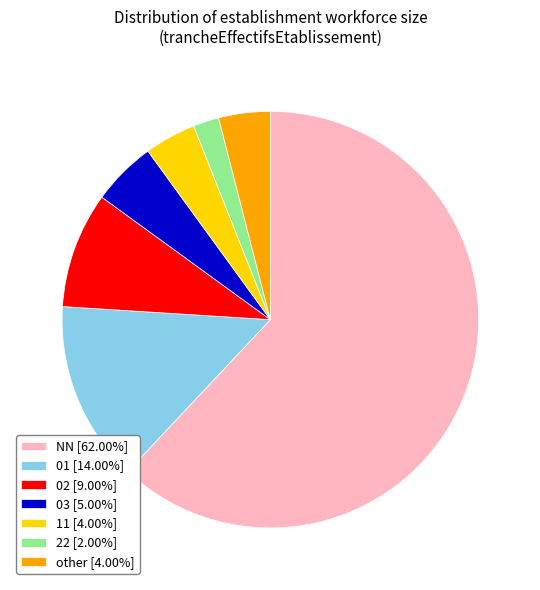

What is the ratio of the value at 22 [2.00%] to the value at 11 [4.00%]?

0.5